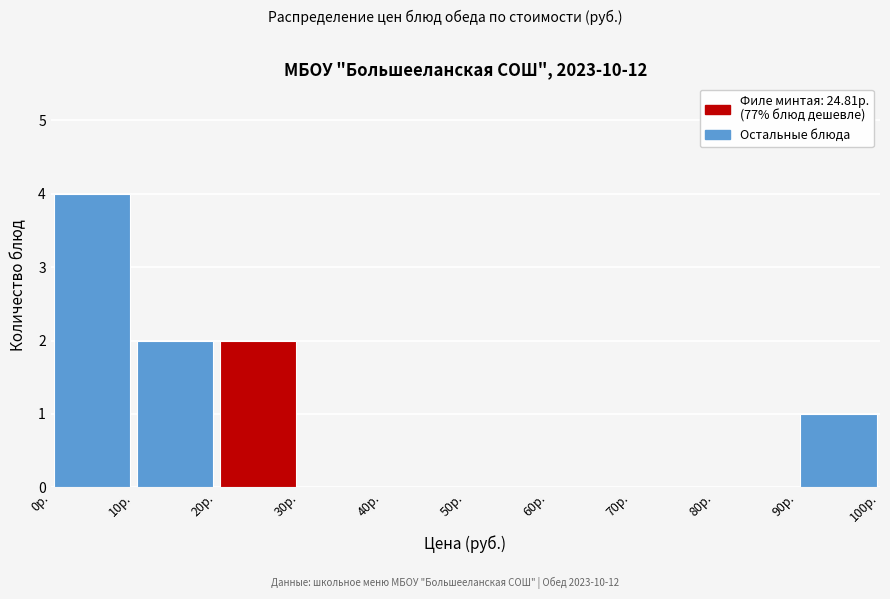

Reading left to right, transcribe this chart: for each bar, give the range it covers on the x-axis and its height. The values are not printed on the chart, so give them approximately, as read against the axis.

0 to 10: 4
10 to 20: 2
20 to 30: 2
30 to 40: 0
40 to 50: 0
50 to 60: 0
60 to 70: 0
70 to 80: 0
80 to 90: 0
90 to 100: 1